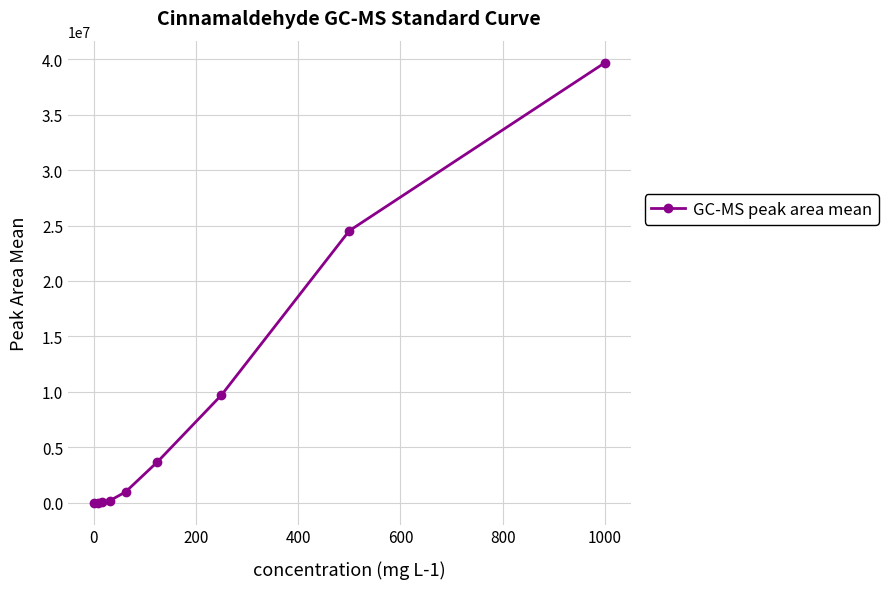

Does the chart display data point markers on the line(s)?

Yes